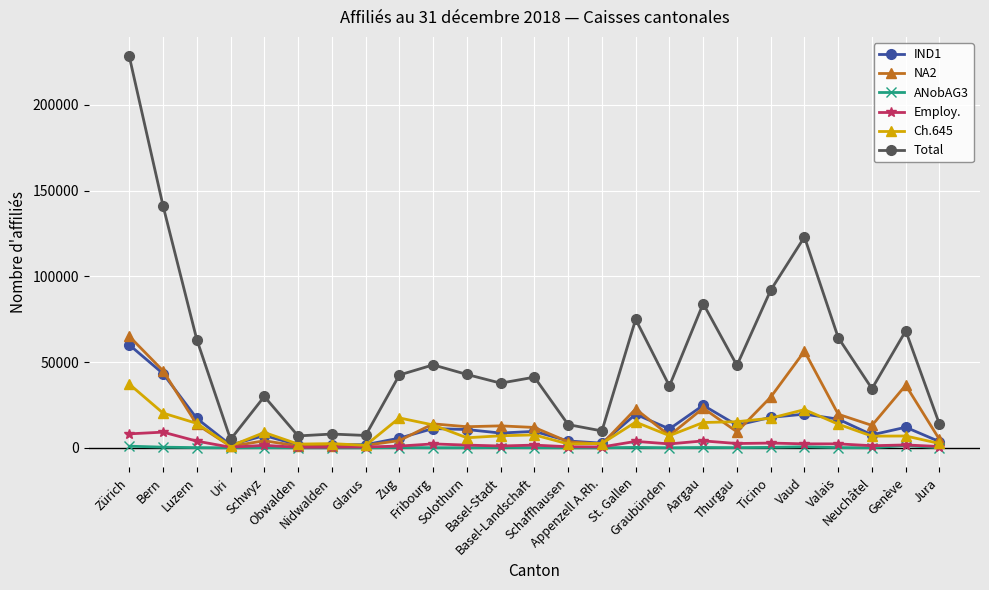

True or false: Employ. has a value of 2272 at Graubünden.

True